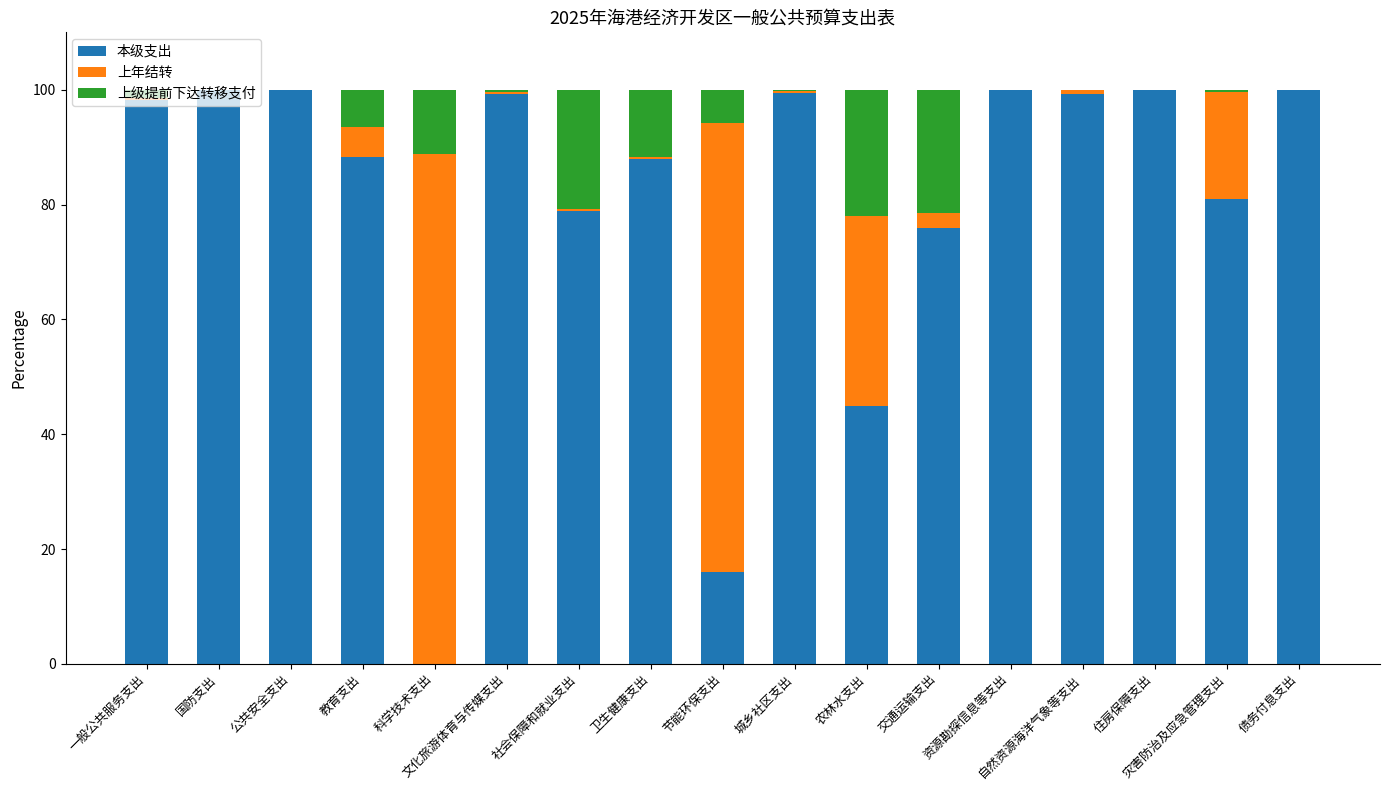

What value does the 本级支出 series have at 国防支出?

100.0